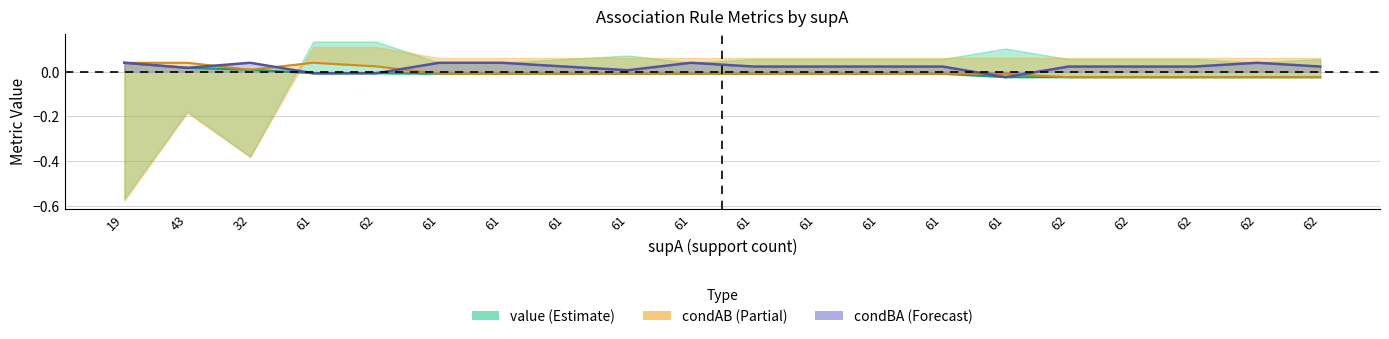

How many values in the condAB series exceed 0?

5